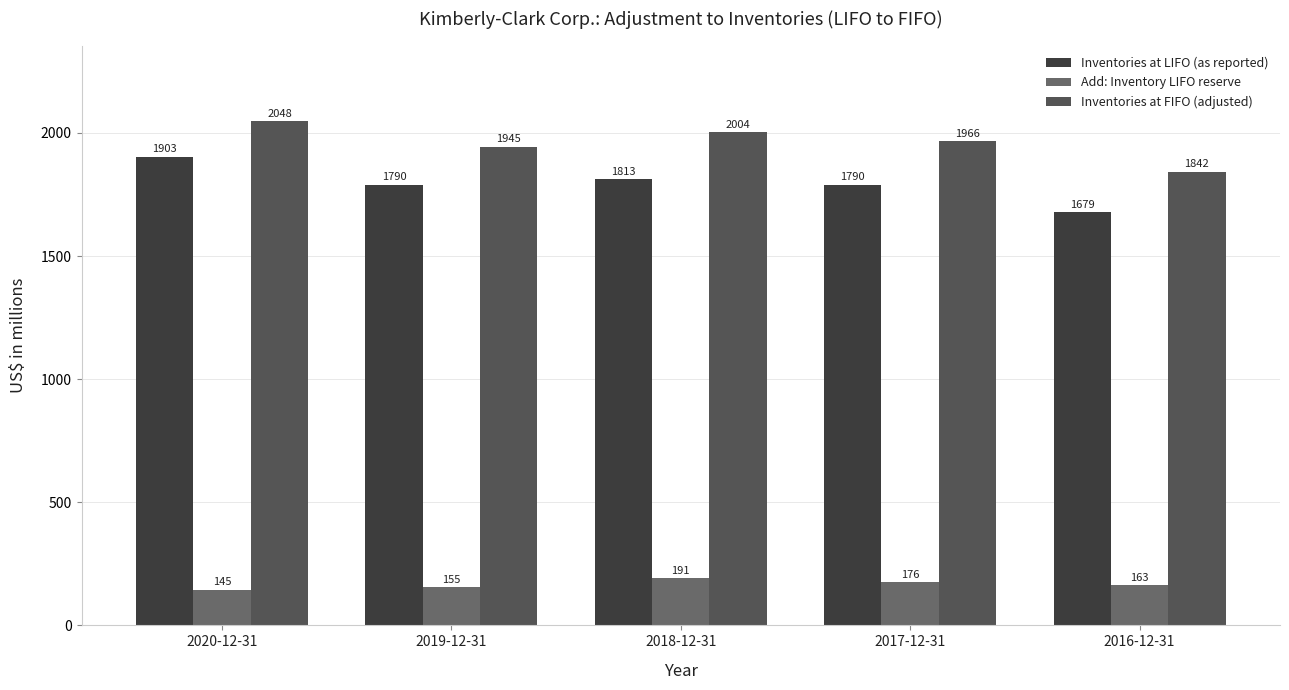

What is the minimum value shown in the chart?

145